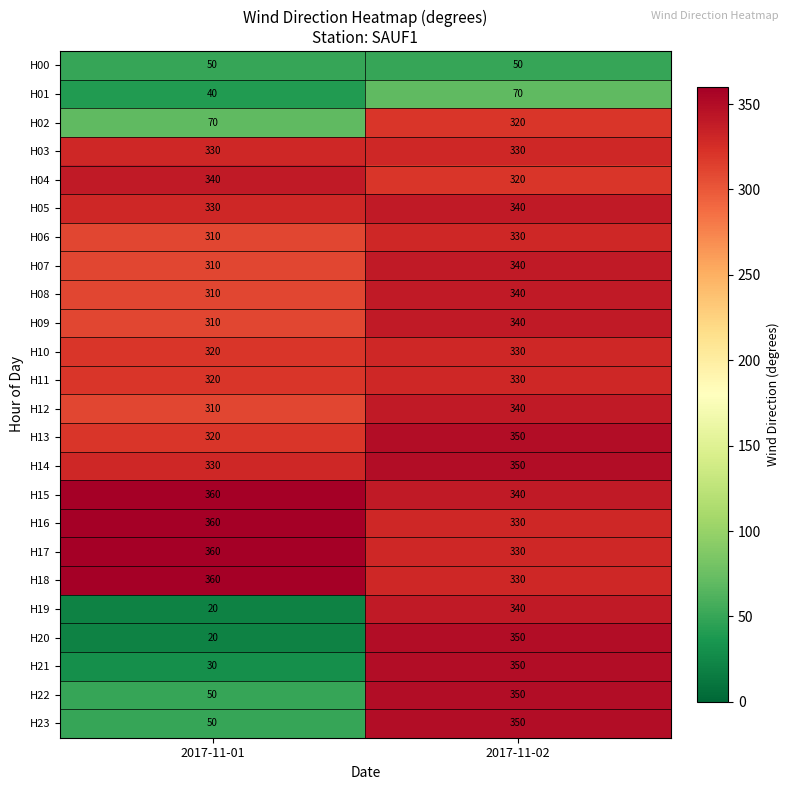

At which category is the sum across all series the highest?

2017-11-02